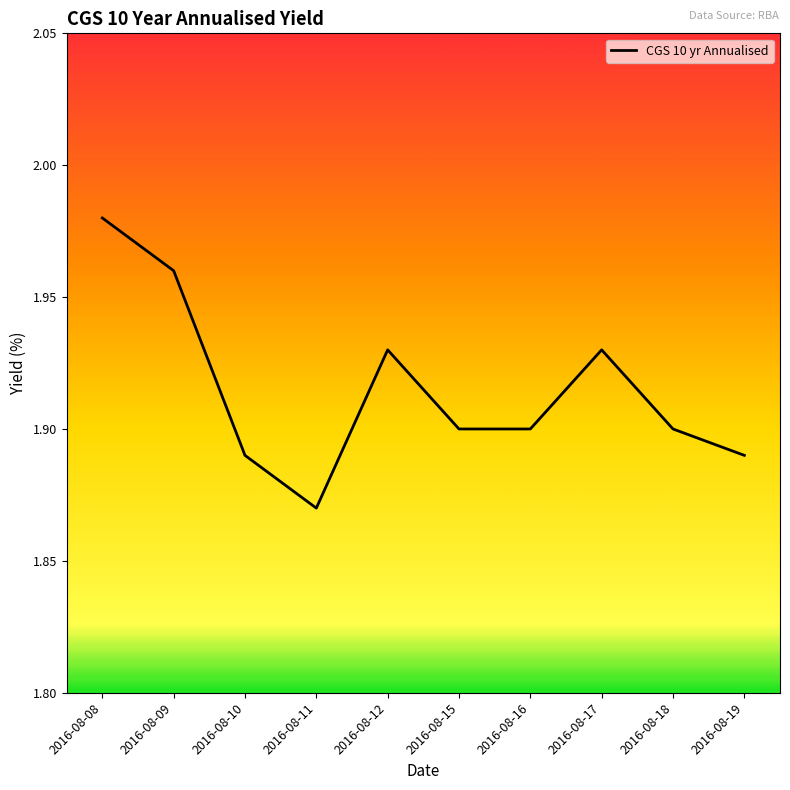

What is the ratio of the value at 2016-08-15 to the value at 2016-08-12?

1.0